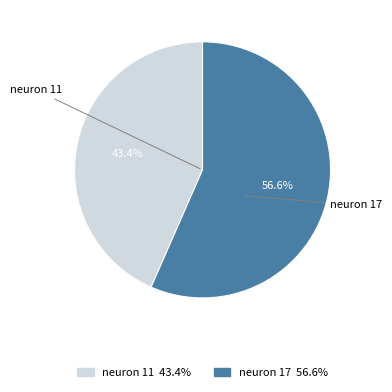

To the nearest percent, what is the average slice percentage?

50%